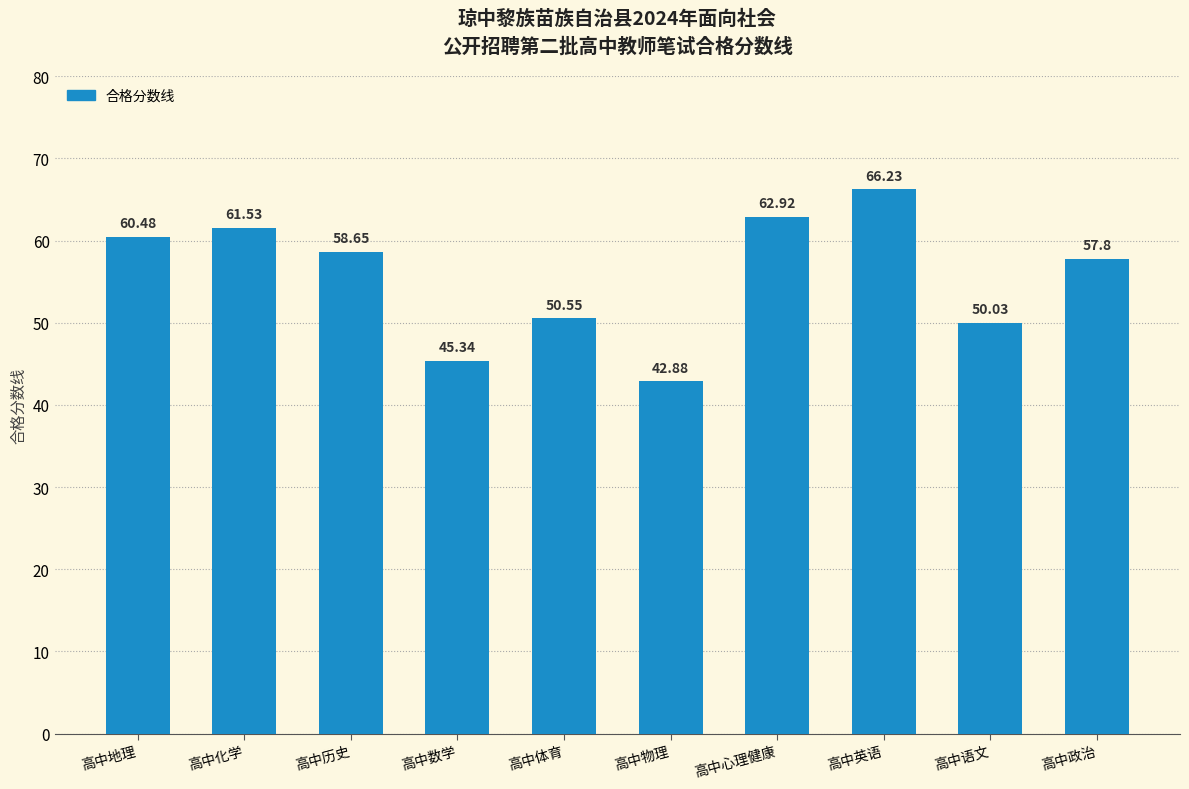

What is the sum of the values at 高中历史 and 高中体育?

109.2